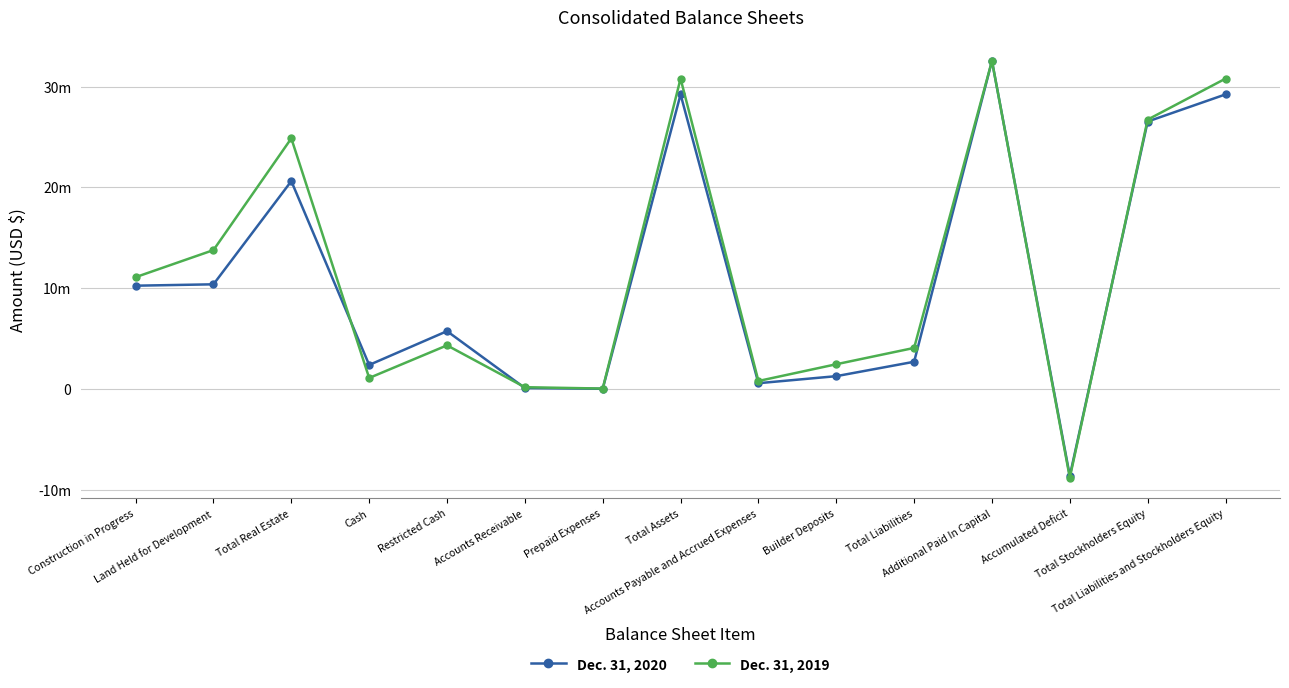

Where does the Dec. 31, 2019 series first go above 4319543?

Construction in Progress